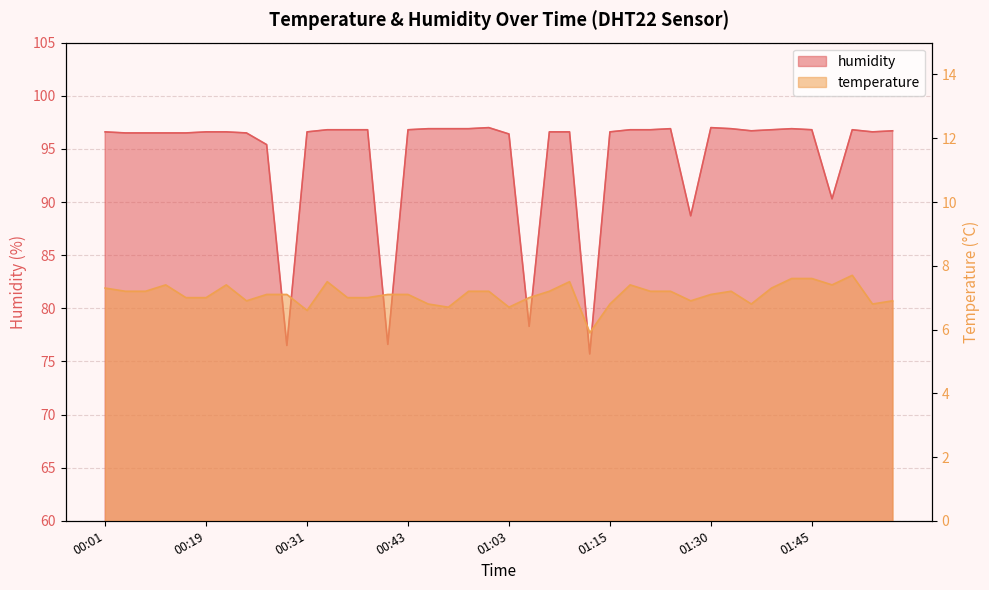

Which series changed the most between 00:24 and 00:28?

humidity